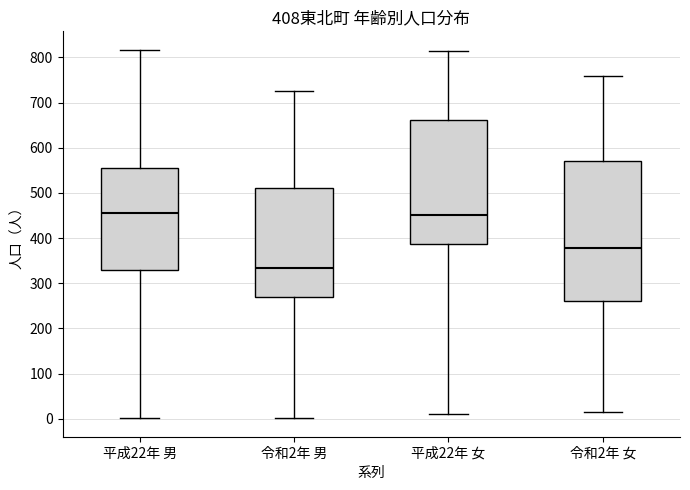

Comparing the boxes themselves (not the whiskers), which one is the tallest?

令和2年 女